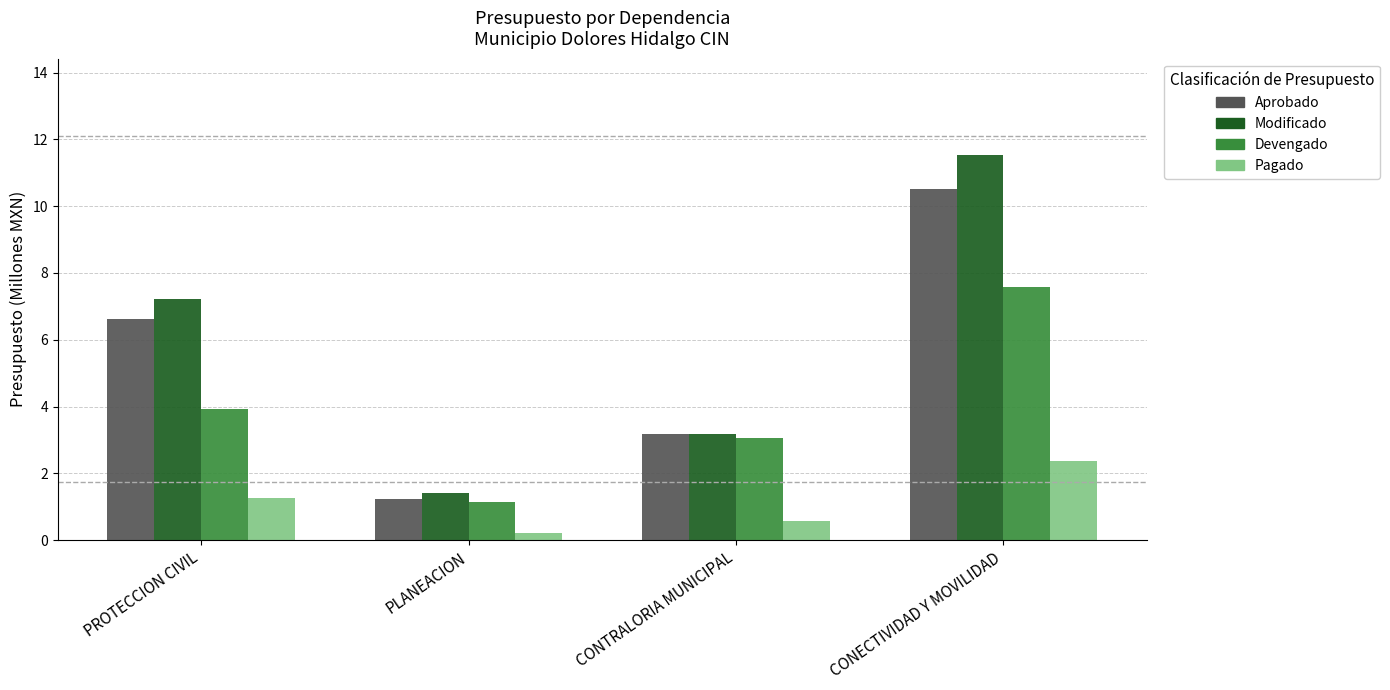

List the series in order of their peak value, lowest first.

Pagado, Devengado, Aprobado, Modificado